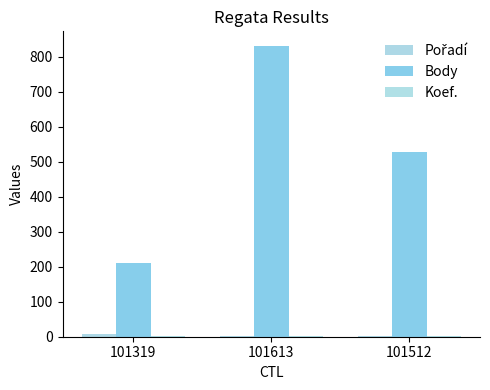

Which has a higher value, 101319 or 101613?

101319